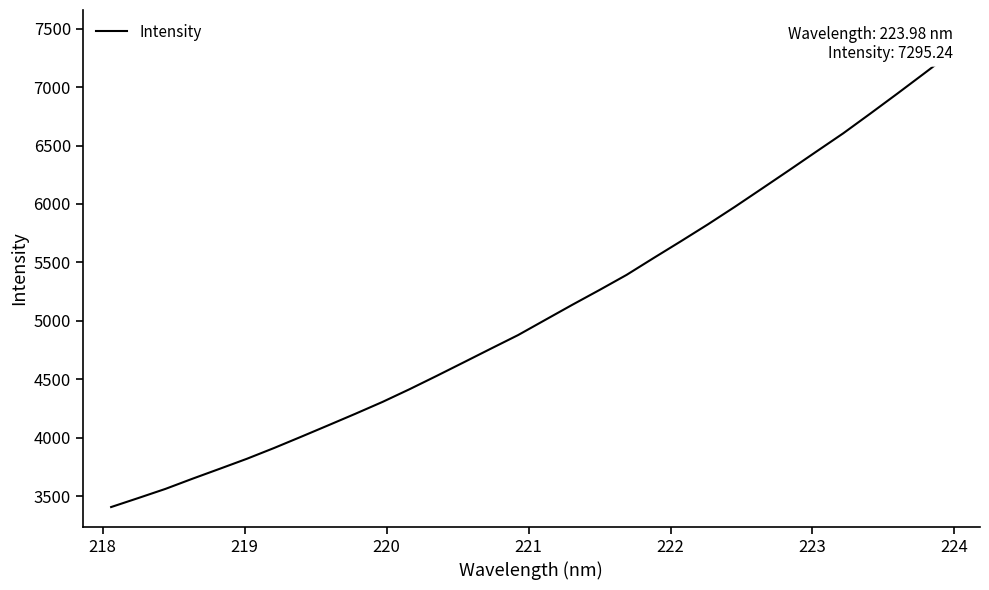

Reading left to right, extract all data points from this chart.

3406.5	3483.5	3561.8	3649.2	3733.8	3819.4	3911.4	4007.9	4105.9	4204.7	4306.1	4415.1	4529.2	4645.4	4762.3	4878.1	5007.9	5137.3	5263.6	5393.0	5537.6	5680.1	5825.2	5976.1	6132.0	6288.7	6447.5	6605.1	6773.9	6945.2	7119.4	7295.2